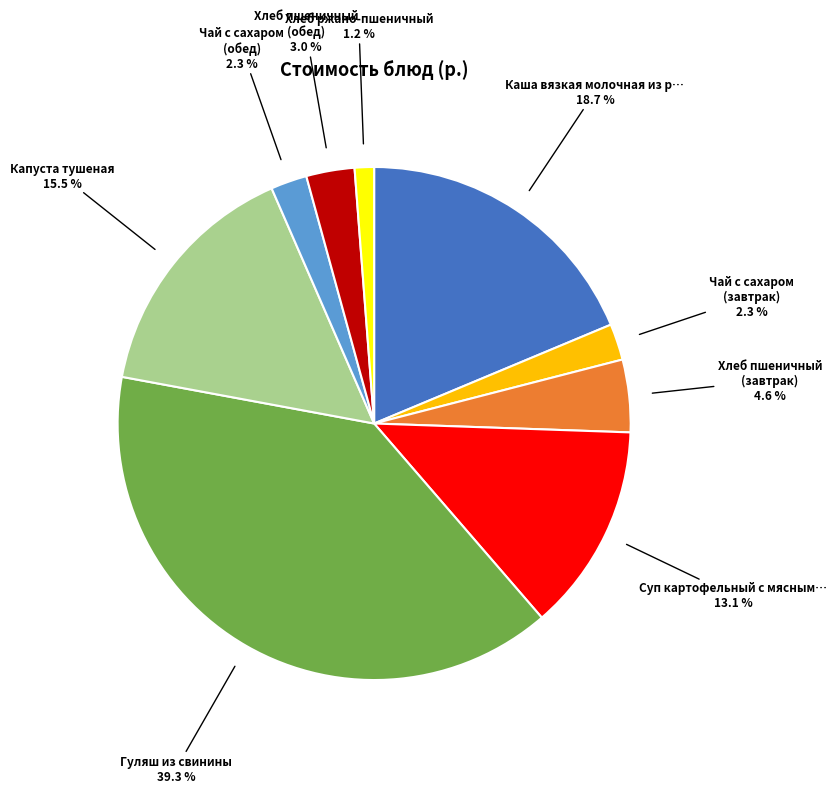

Is there any slice that represents more than half of the pie?

No